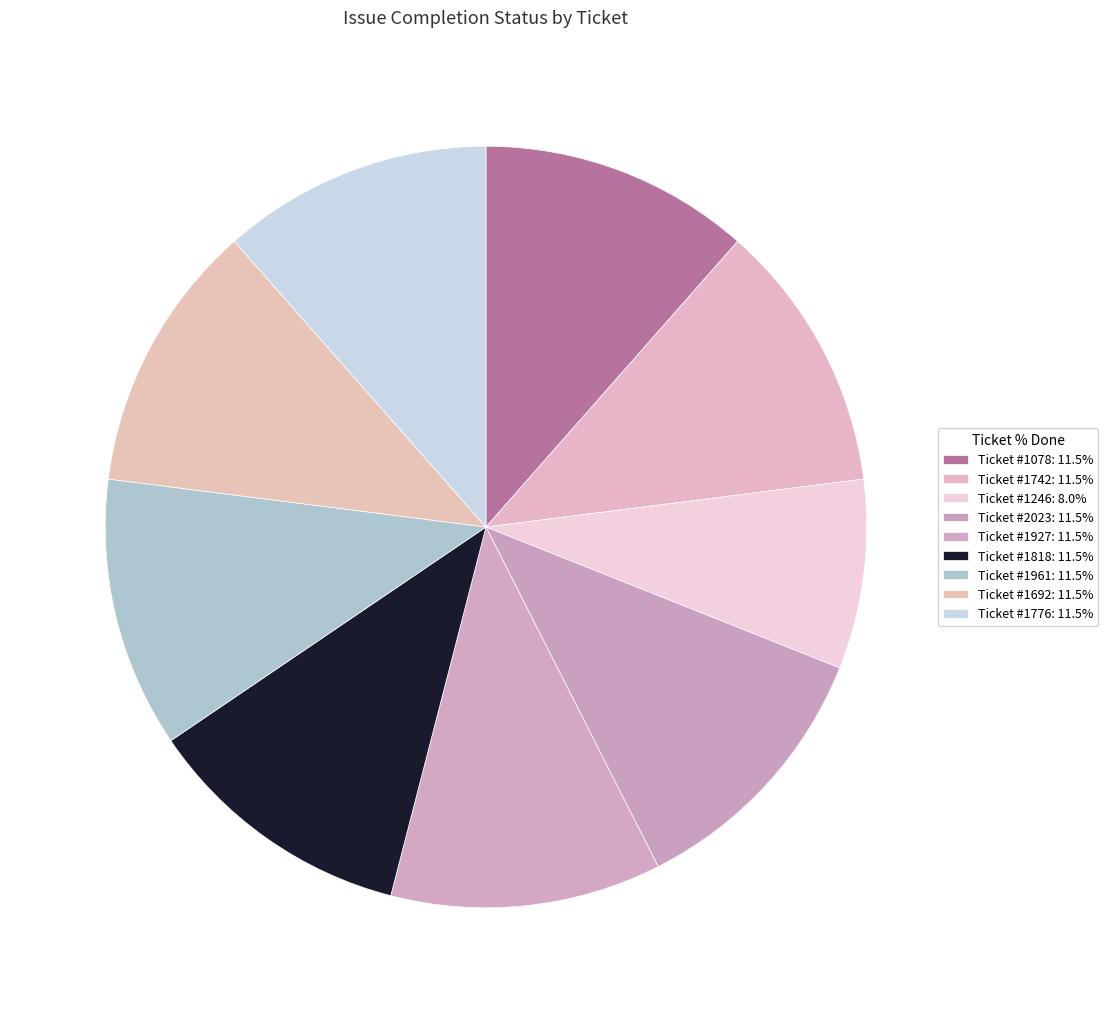

Count the number of slices in the pie.

9